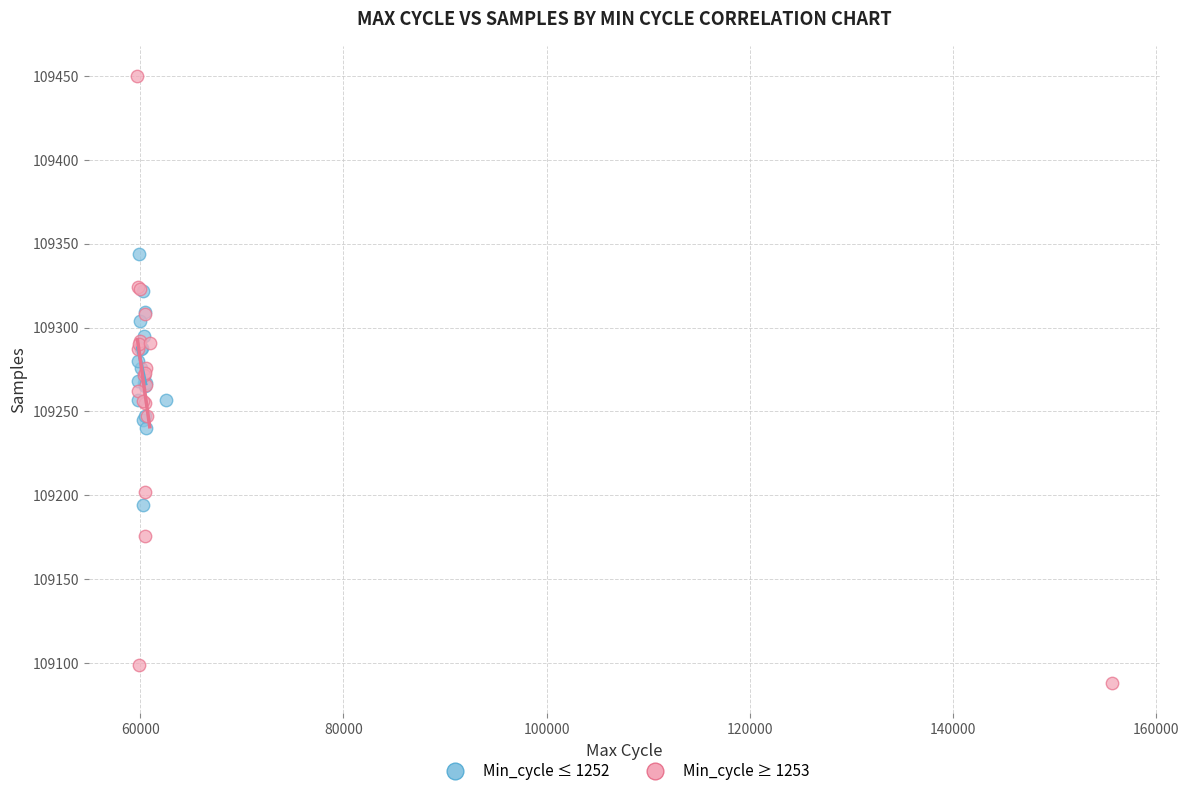

Which series contains the highest Y value?

Min_cycle ≥ 1253